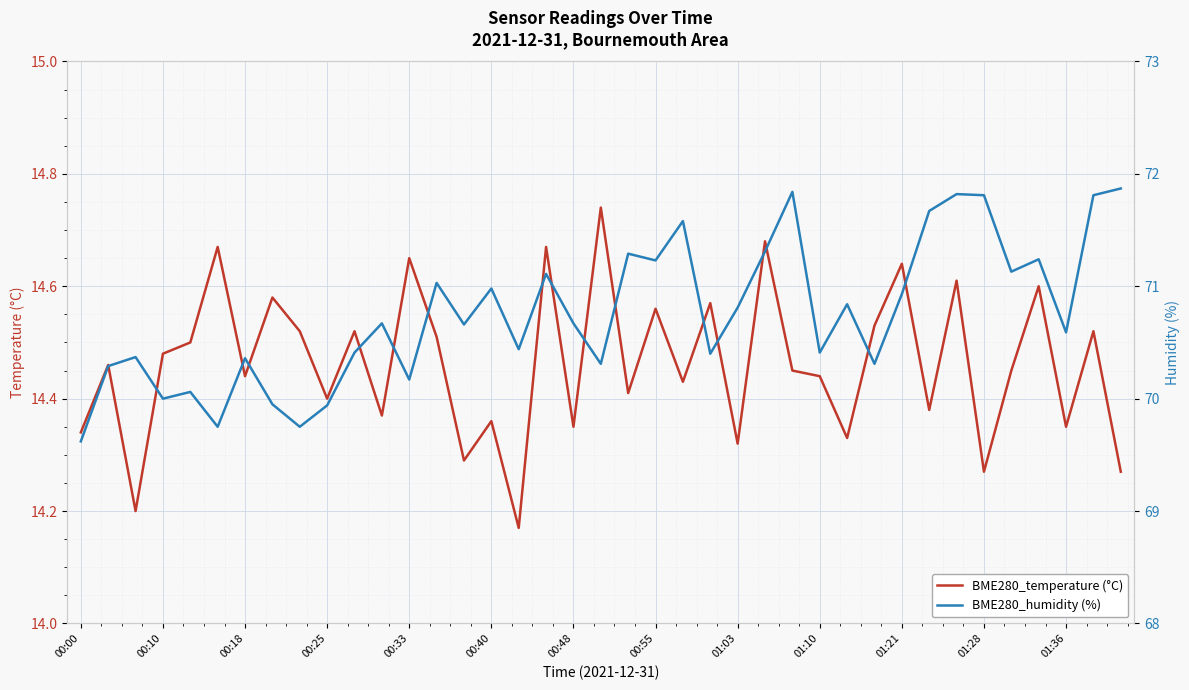

The BME280_temperature (°C) series shows 25.5 at 00:48. True or false?

False